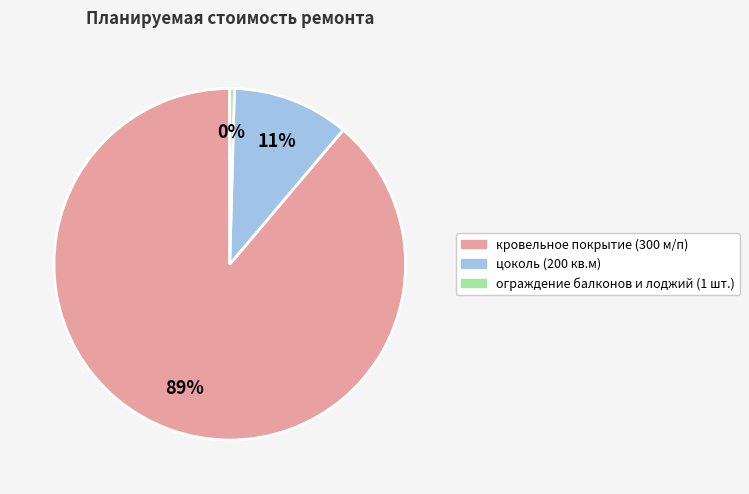

Do кровельное покрытие (300 м/п) and цоколь (200 кв.м) together represent more than half of the pie?

Yes